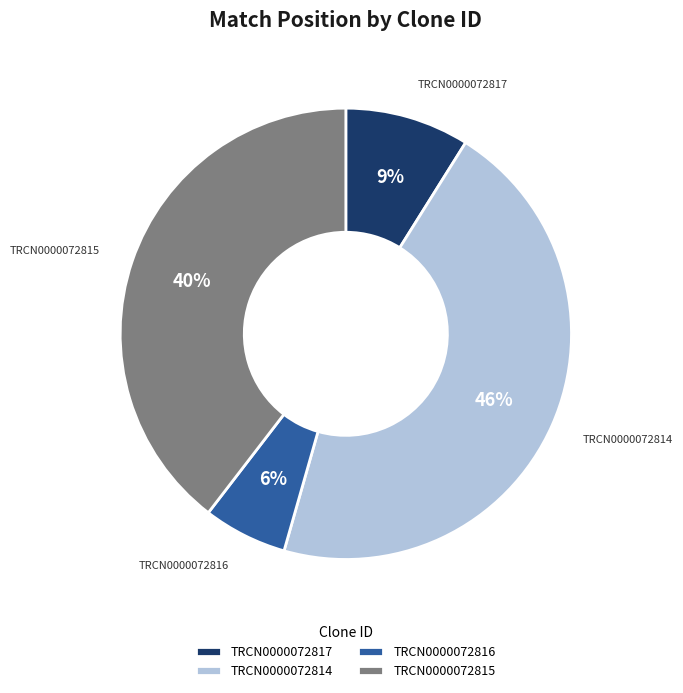

Count the number of slices in the pie.

4